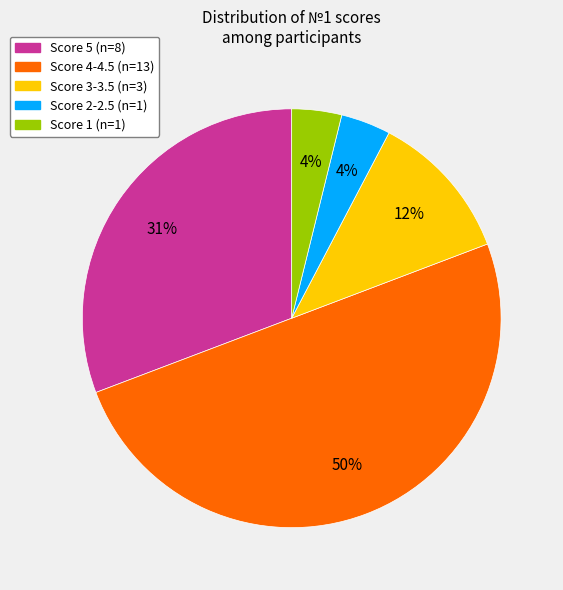

How many segments does this pie chart have?

5